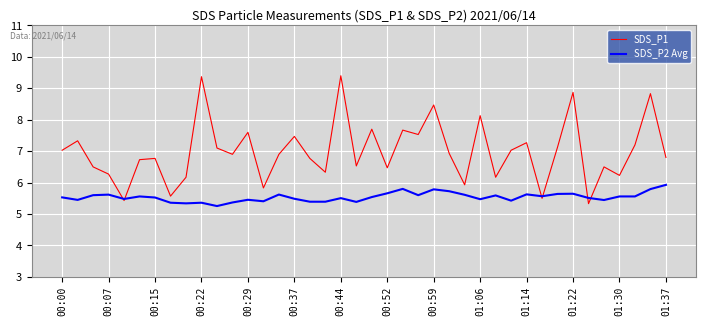

True or false: SDS_P1 and SDS_P2 Avg cross at least once.

True